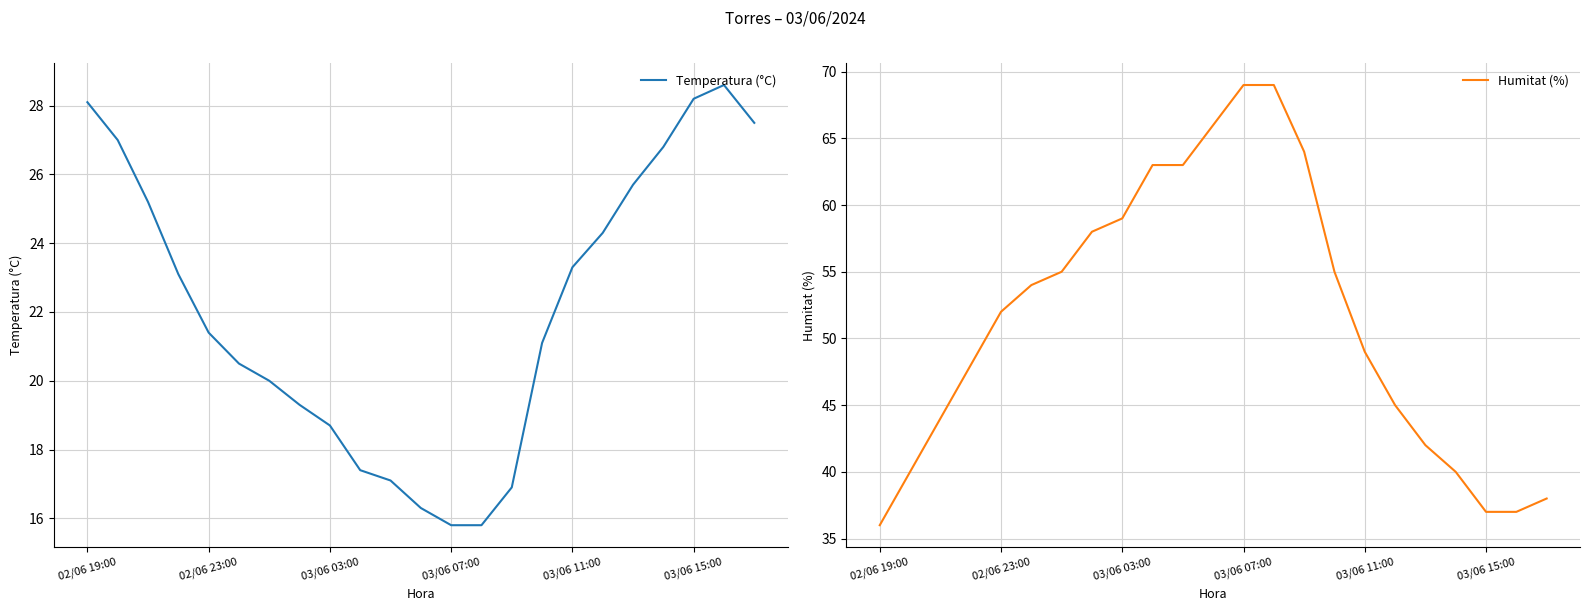

How many values in the Humitat (%) series are below 52?

11